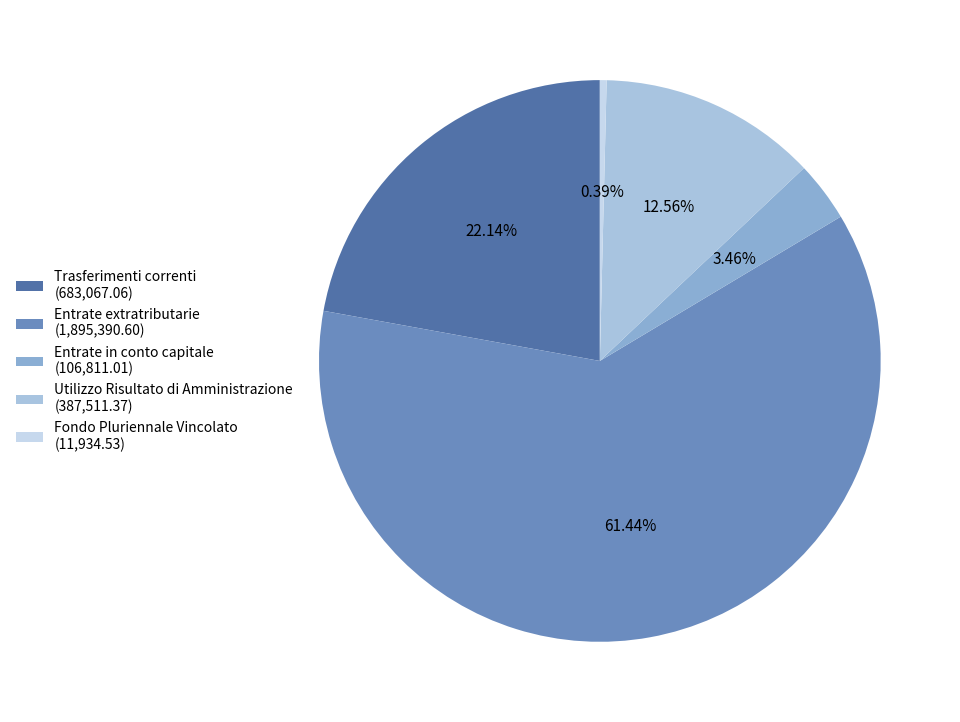

What is the majority slice?

Entrate extratributarie